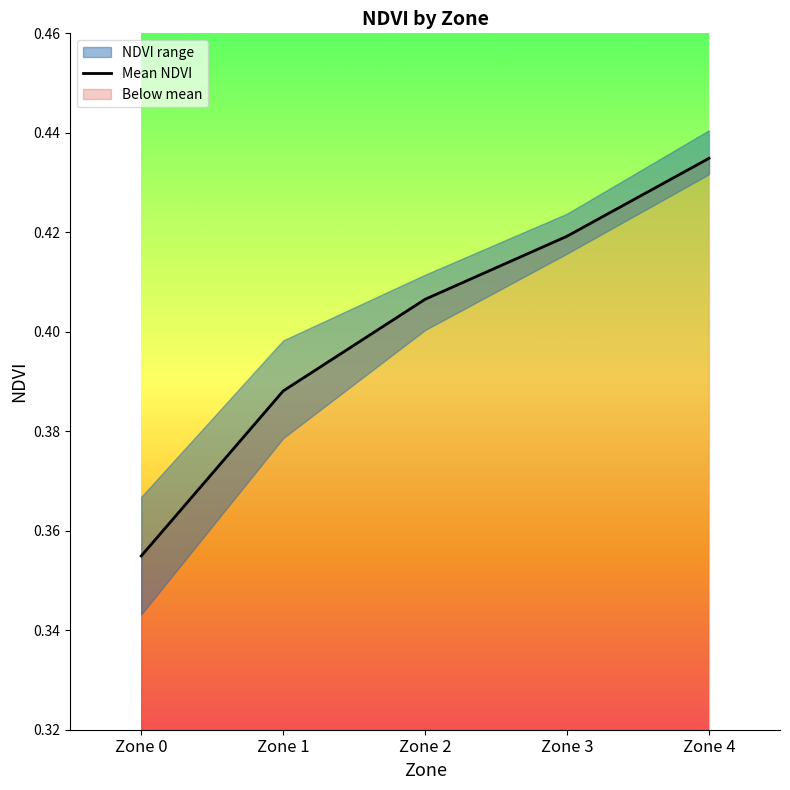

How many lines are shown in the chart?

1